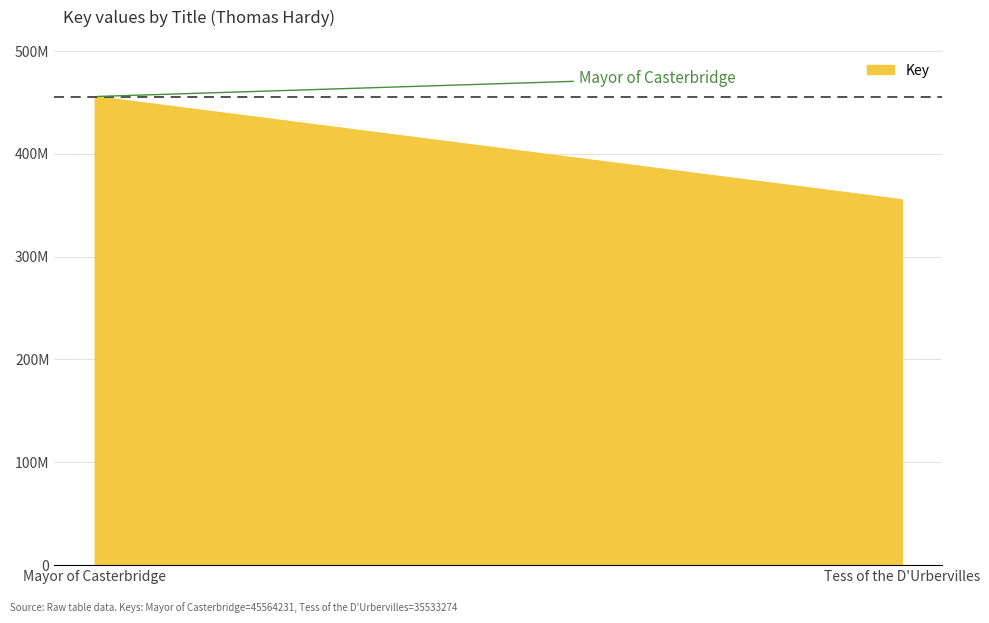

Count the values in the range 35533274 to 45564231.

2